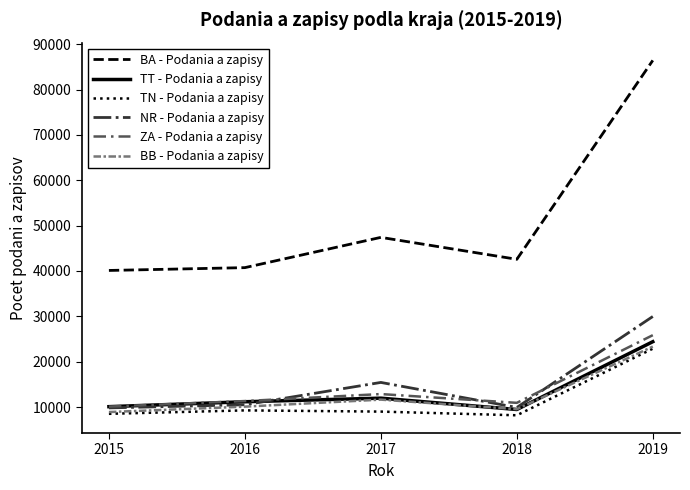

True or false: BA - Podania a zapisy and NR - Podania a zapisy cross at least once.

False